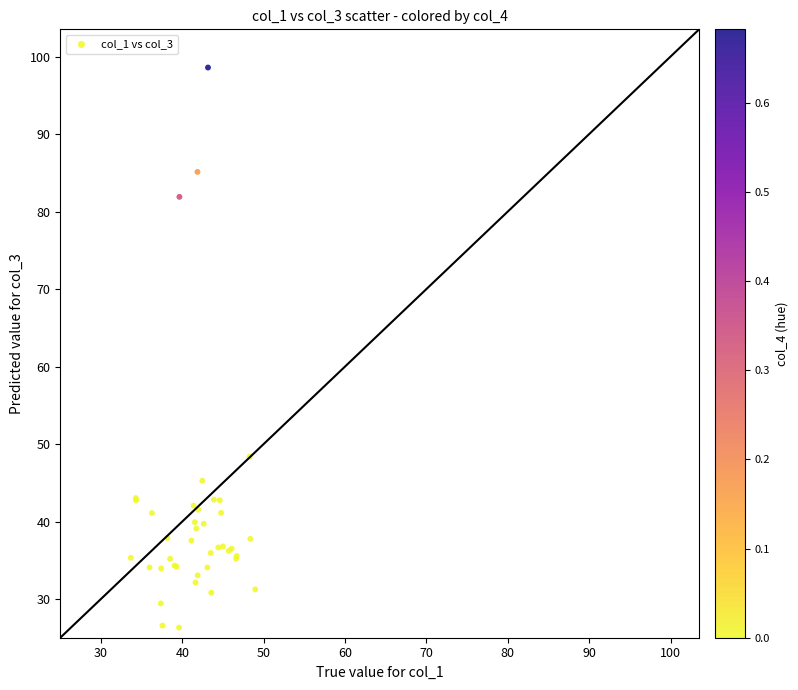

What Y value in the scatter plot is closest to 62?

48.4